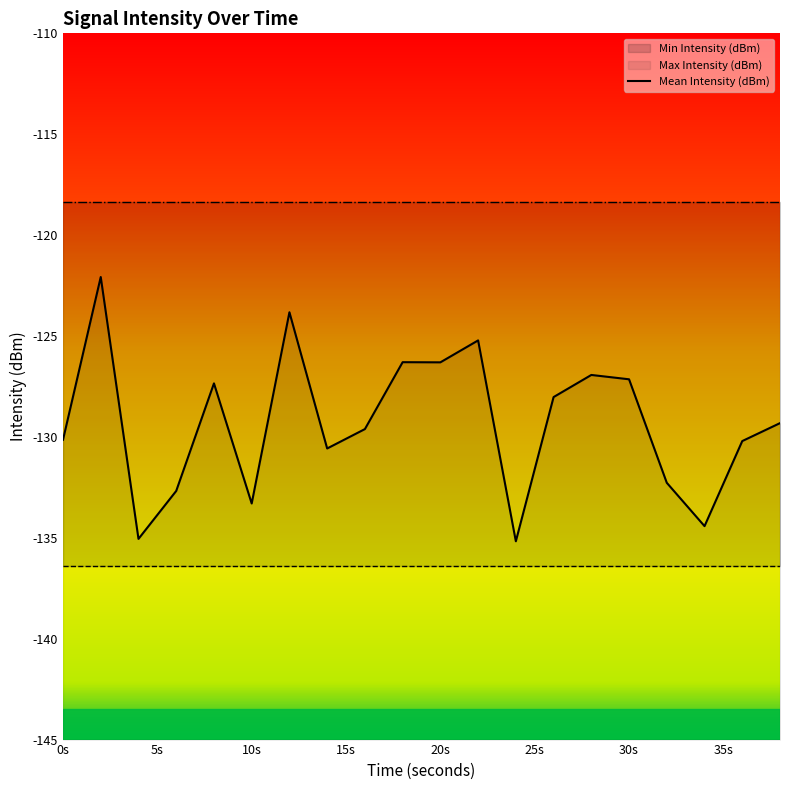

Does the chart have visible grid lines?

No